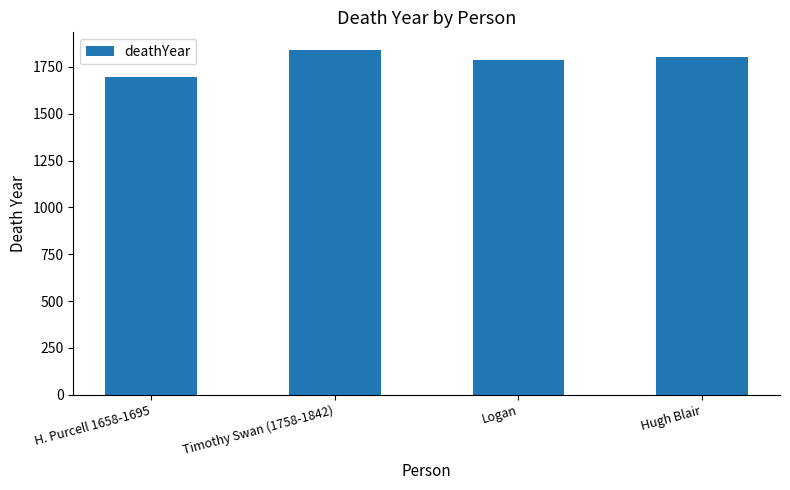

Are the bars horizontal?

No